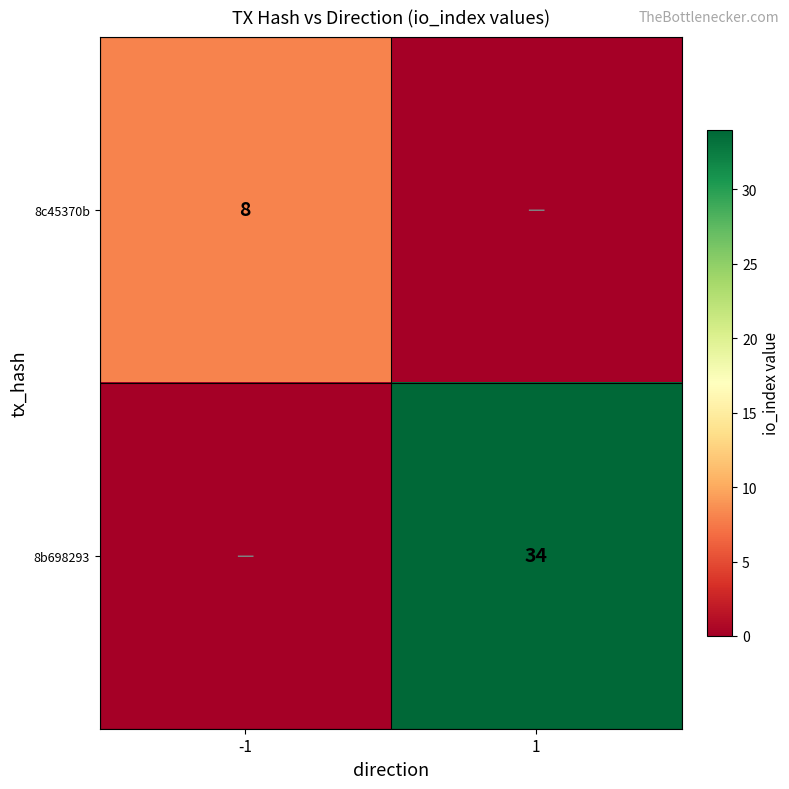

Is it true that 8c45370b equals 2 at -1?

False